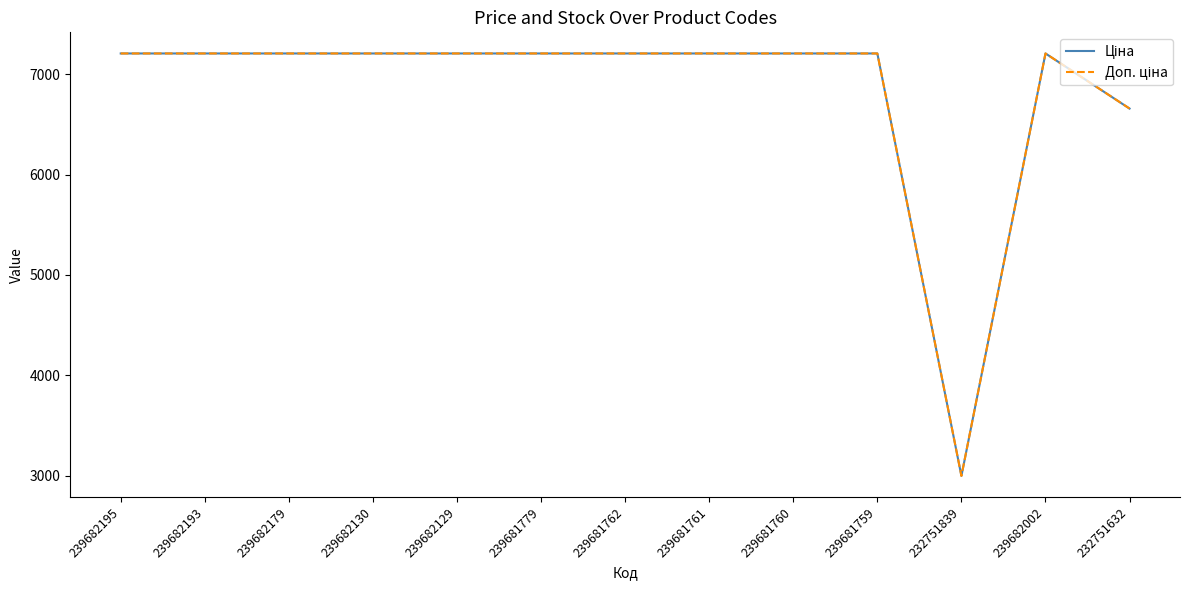

Which category has the lowest value across all series?

232751839